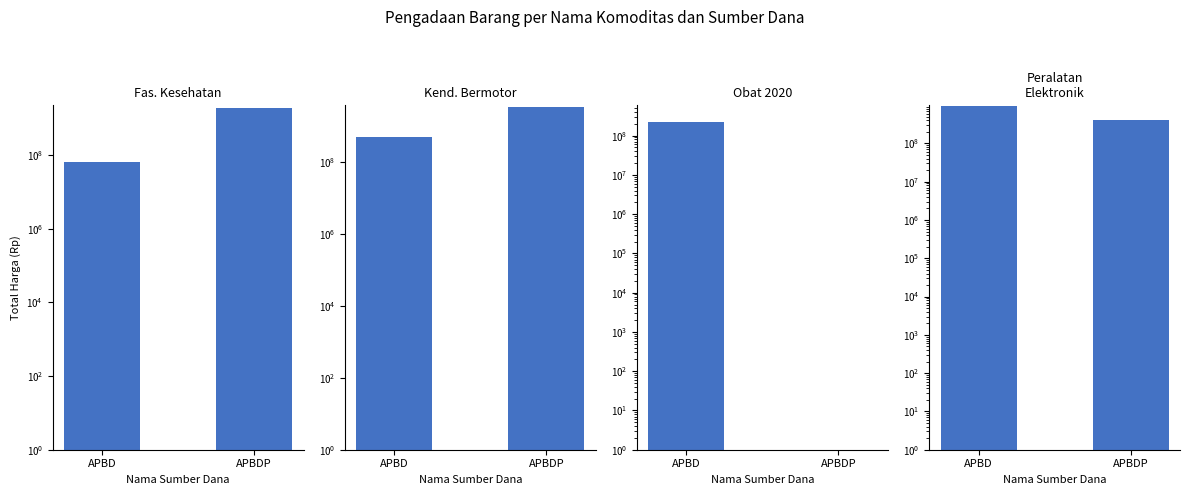

What is the label of the 2nd bar from the left?

APBDP